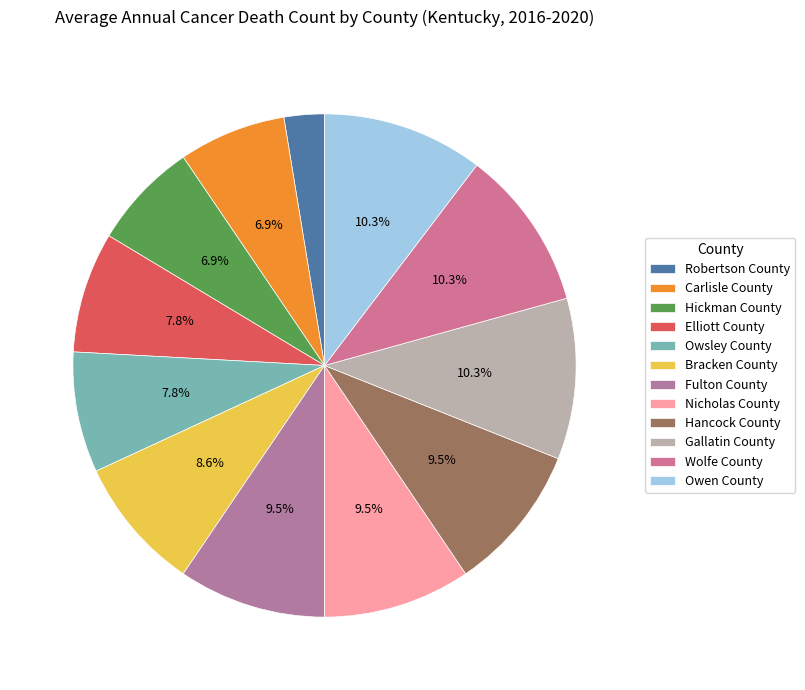

Which slice is the smallest?

Robertson County